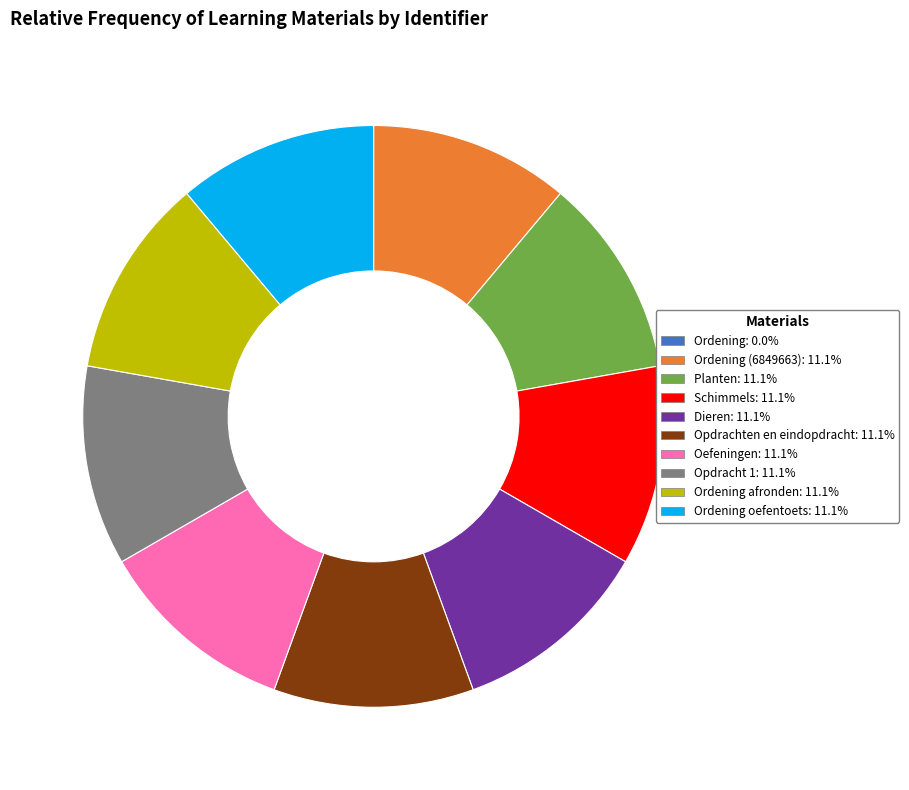

Is there a majority slice in this chart?

No